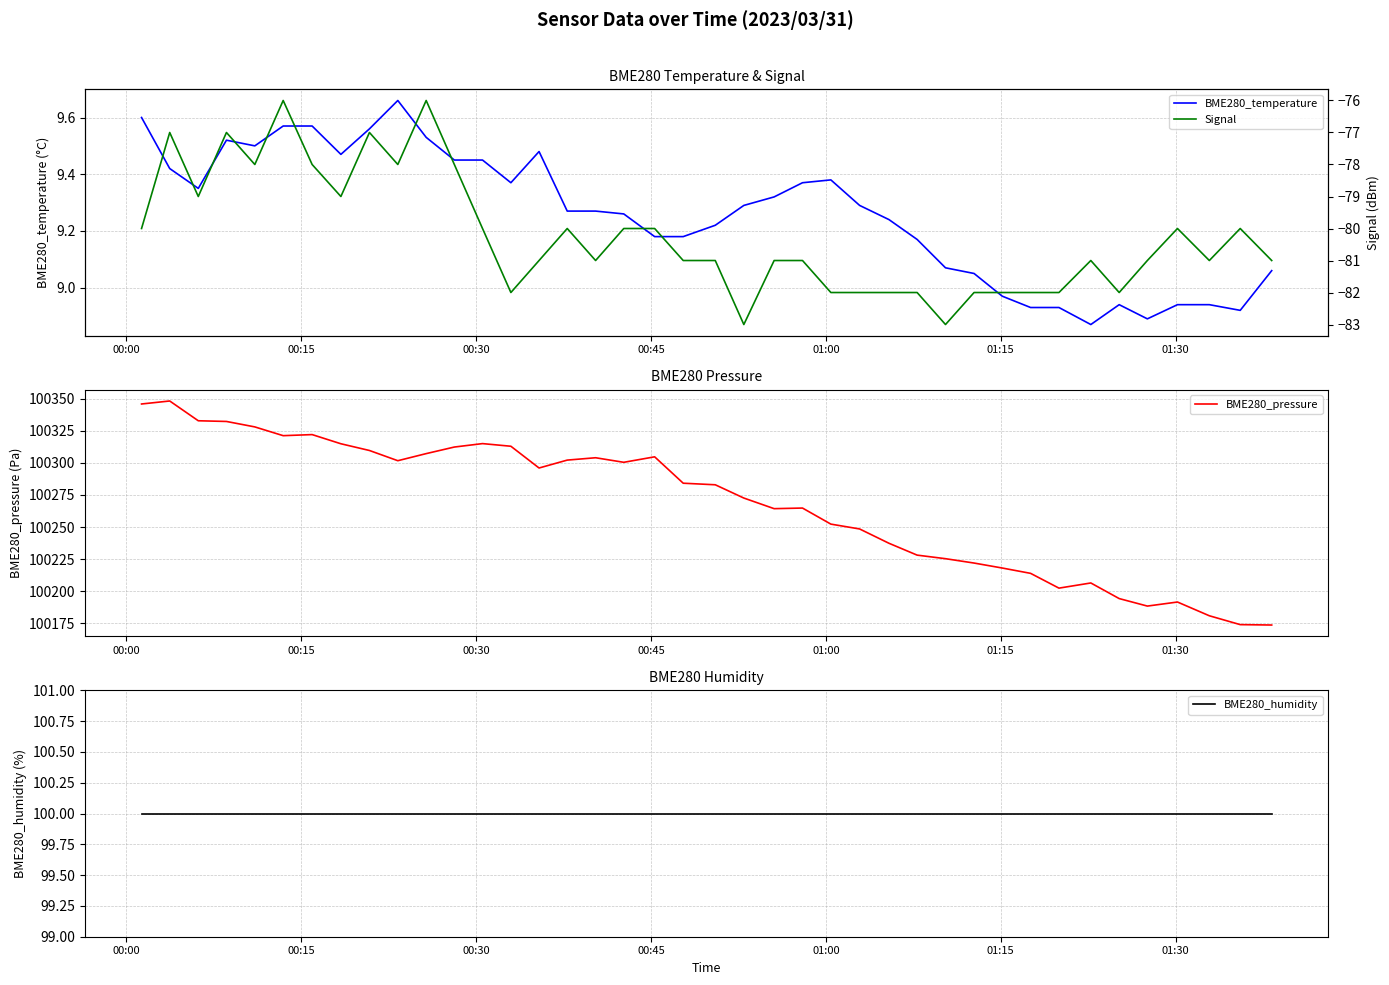

What is the maximum value for BME280_pressure?

100348.3